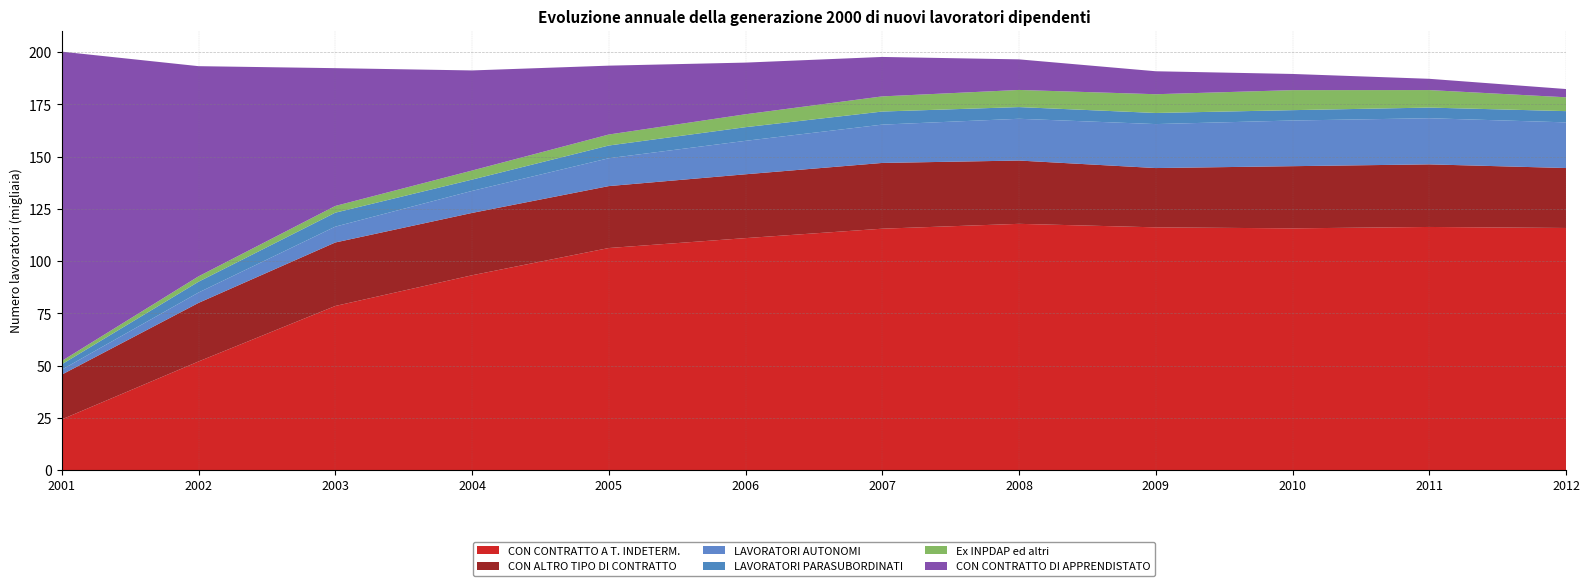

Reading left to right, list all the values displayed in this chart.

CON CONTRATTO A T. INDETERM.: 24269	51992	78549	93248	106291	111034	115546	117870	116188	115706	116373	115890
CON ALTRO TIPO DI CONTRATTO: 21432	28040	30394	29840	29643	30555	31474	30293	28382	29760	29963	28692
LAVORATORI AUTONOMI: 2365	4957	7581	10538	13332	16008	18338	19991	21046	21858	22083	21849
LAVORATORI PARASUBORDINATI: 2577	5177	6687	5412	6091	6538	6265	5599	5315	4959	5098	5386
Ex INPDAP ed altri: 1596	2573	3213	4340	5261	6181	7249	8202	8977	9584	8382	6626
CON CONTRATTO DI APPRENDISTATO: 148045	100598	65956	47913	32965	24727	18878	14638	10991	7741	5390	3955